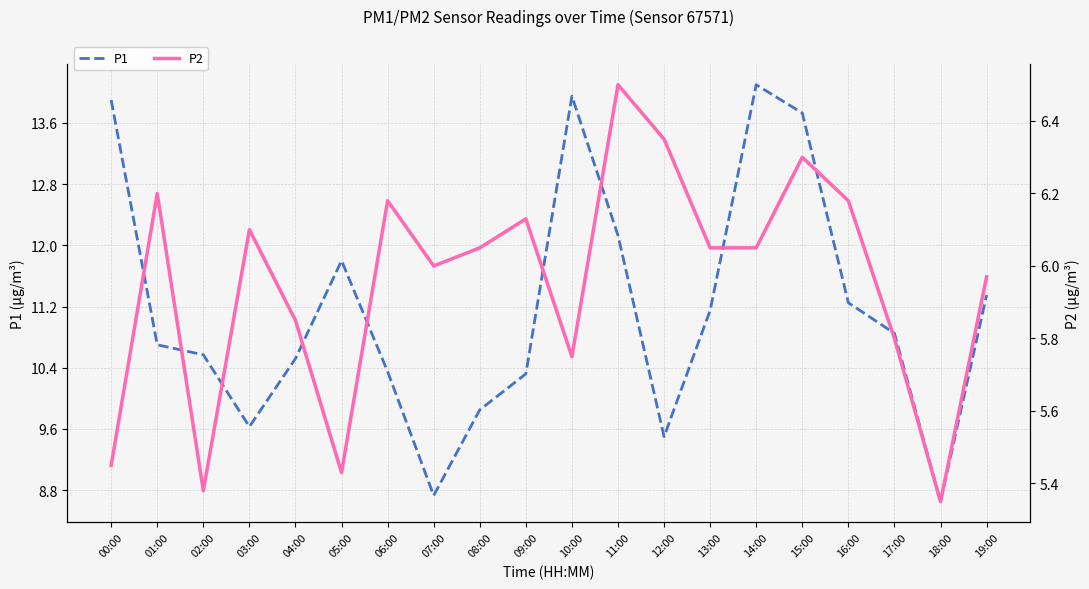

Reading left to right, what are all the values shown in this chart?

P1: 13.9	10.7	10.6	9.6	10.5	11.8	10.3	8.7	9.8	10.3	13.9	12.1	9.5	11.2	14.1	13.7	11.2	10.8	8.7	11.3
P2: 5.5	6.2	5.4	6.1	5.8	5.4	6.2	6.0	6.0	6.1	5.8	6.5	6.3	6.0	6.0	6.3	6.2	5.8	5.3	6.0